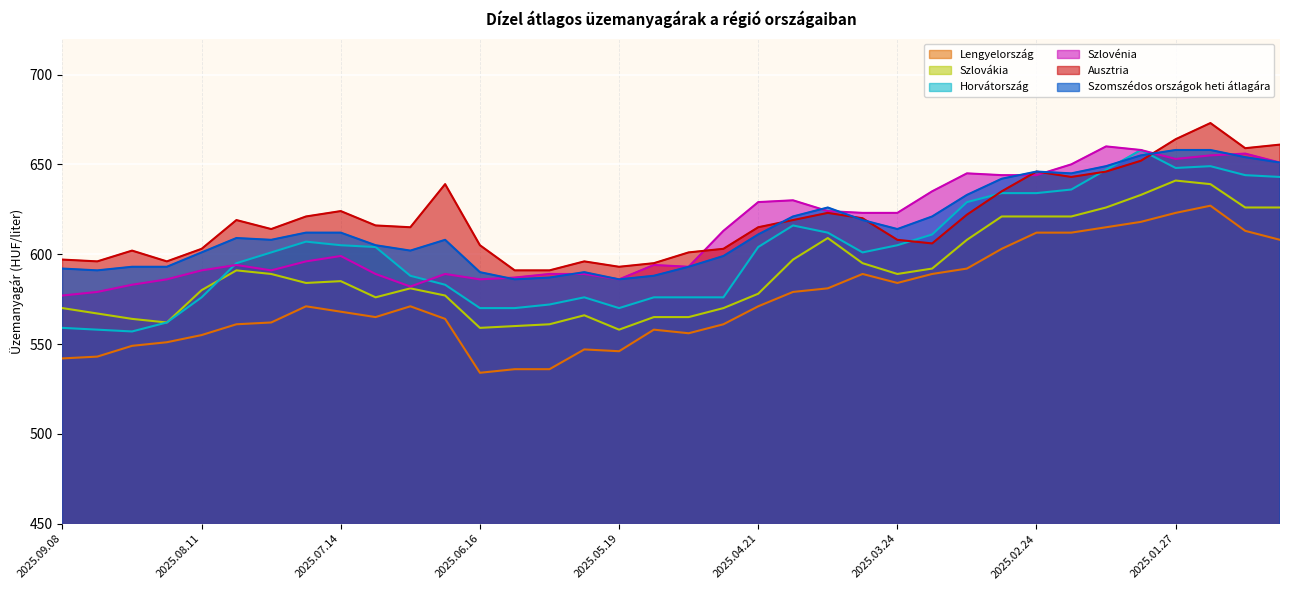

True or false: Szomszédos országok heti átlagára has a value of 601 at 2025.08.11.

True